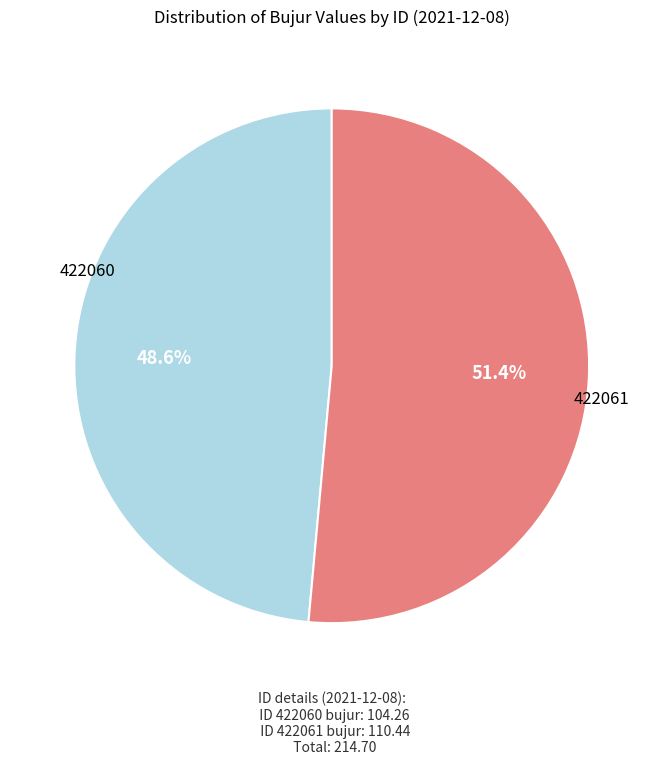

Approximately how many times larger is the value at 422060 compared to 422061?

0.9